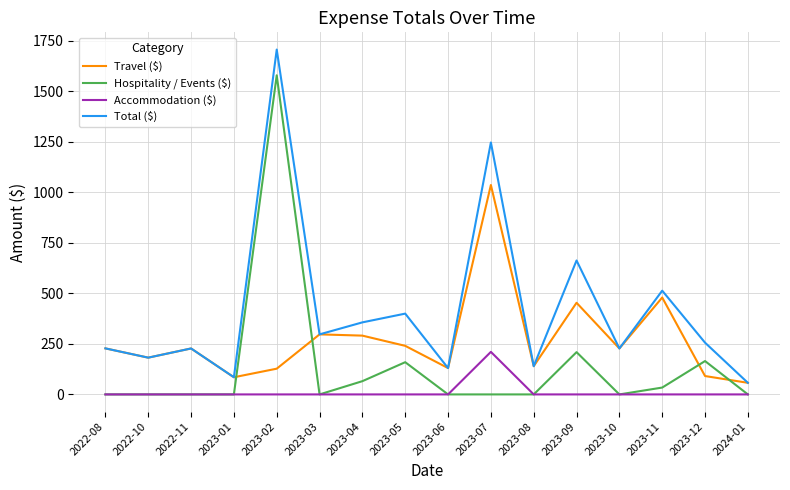

At which label is Hospitality / Events ($) closest to 788?

2023-09